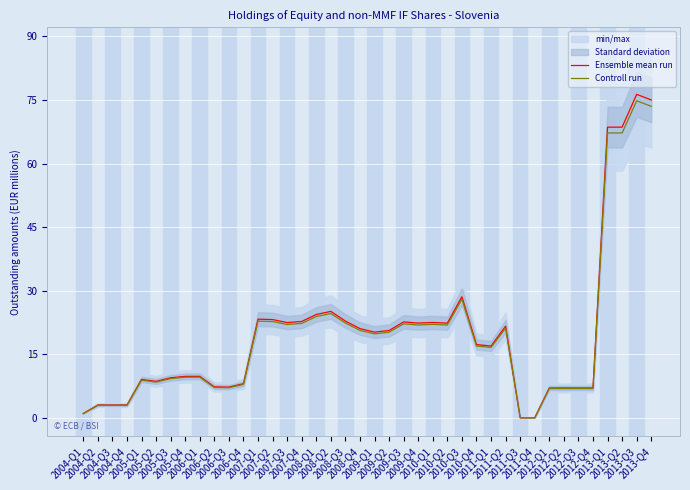

True or false: Ensemble mean run and Controll run intersect in this chart.

False